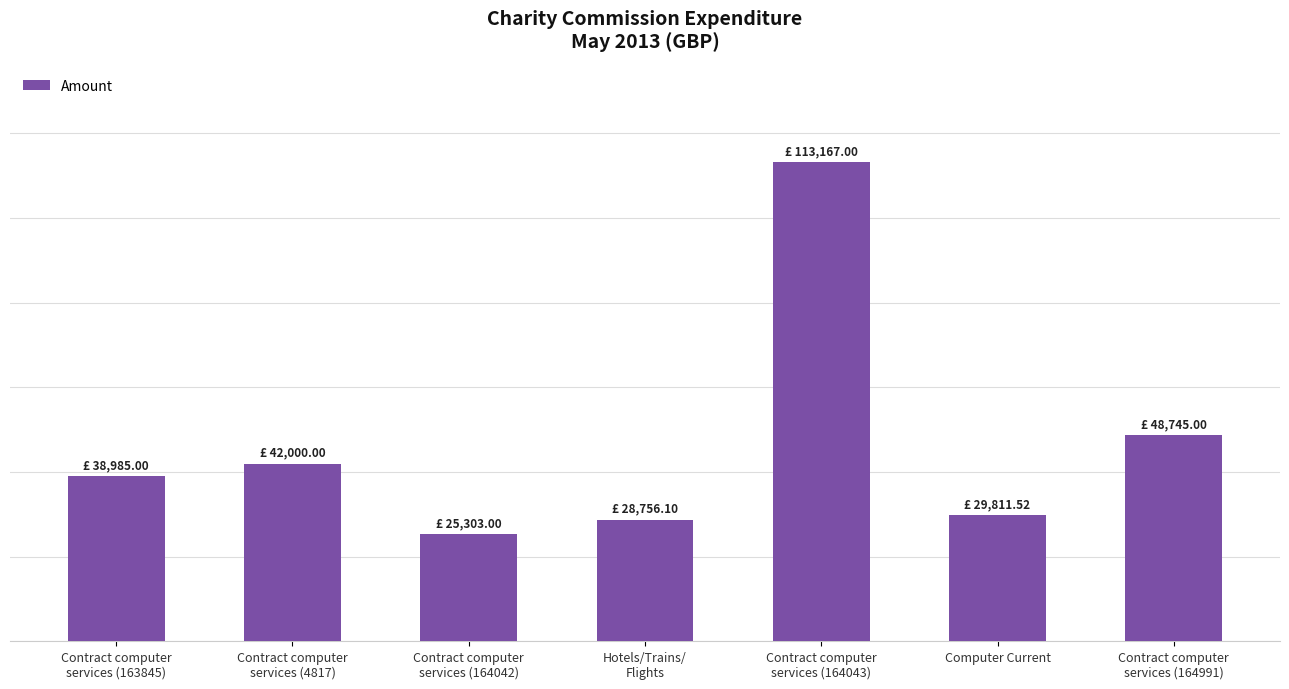

Reading left to right, extract all data points from this chart.

38985.0	42000.0	25303.0	28756.1	113167.0	29811.5	48745.0